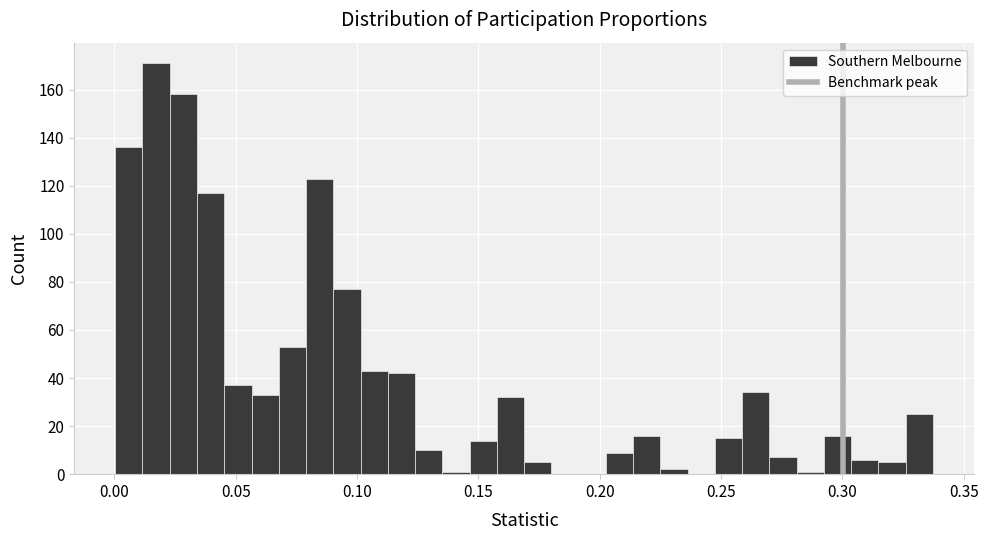

Around what value on the x-axis is the tallest bar? Give the approximate position of its centre, as read against the axis.

0.015